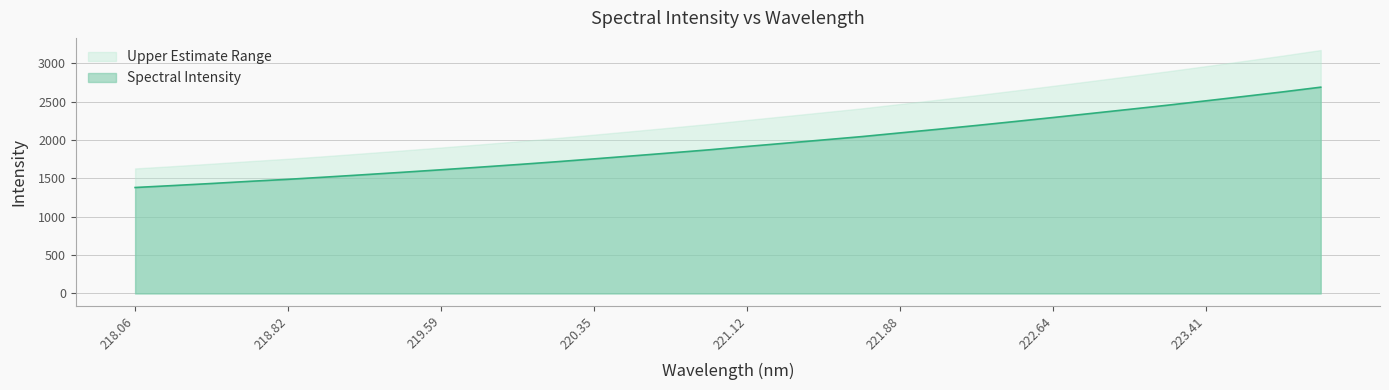

What is the minimum value shown in the chart?

1380.8